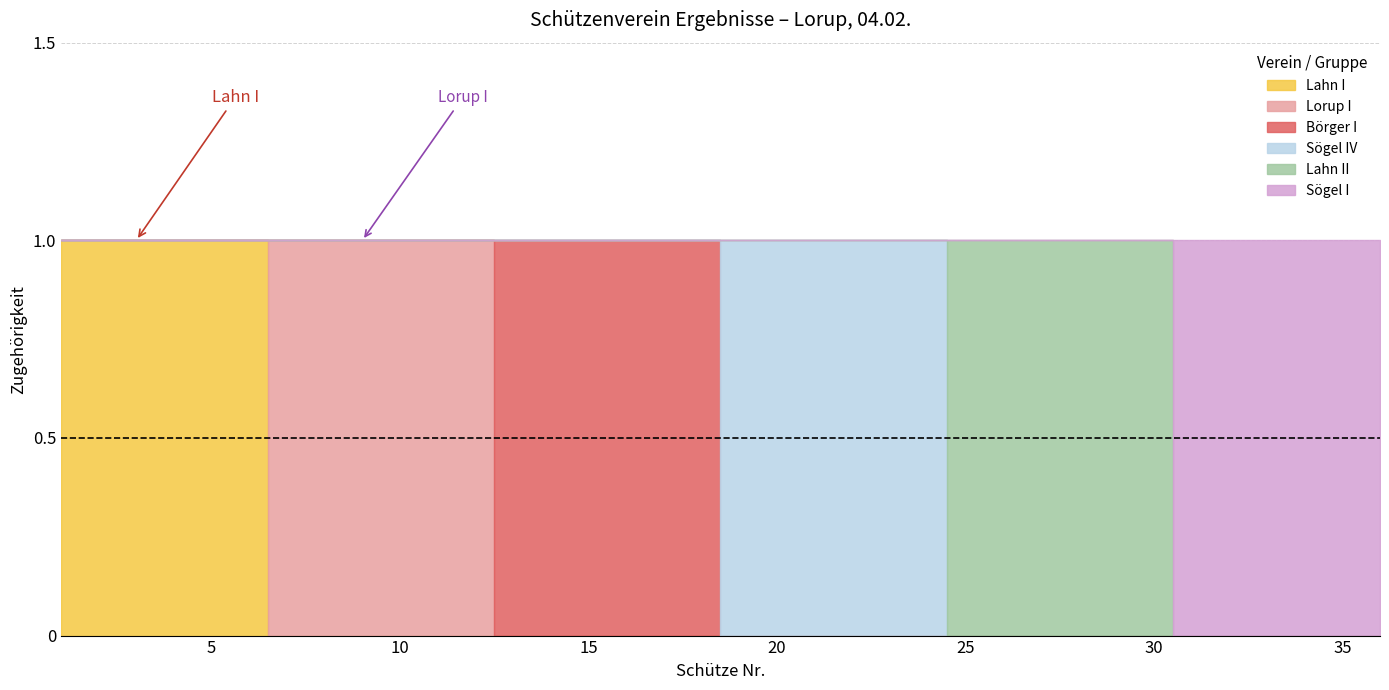

Which series has the largest total across all categories?

Lahn I